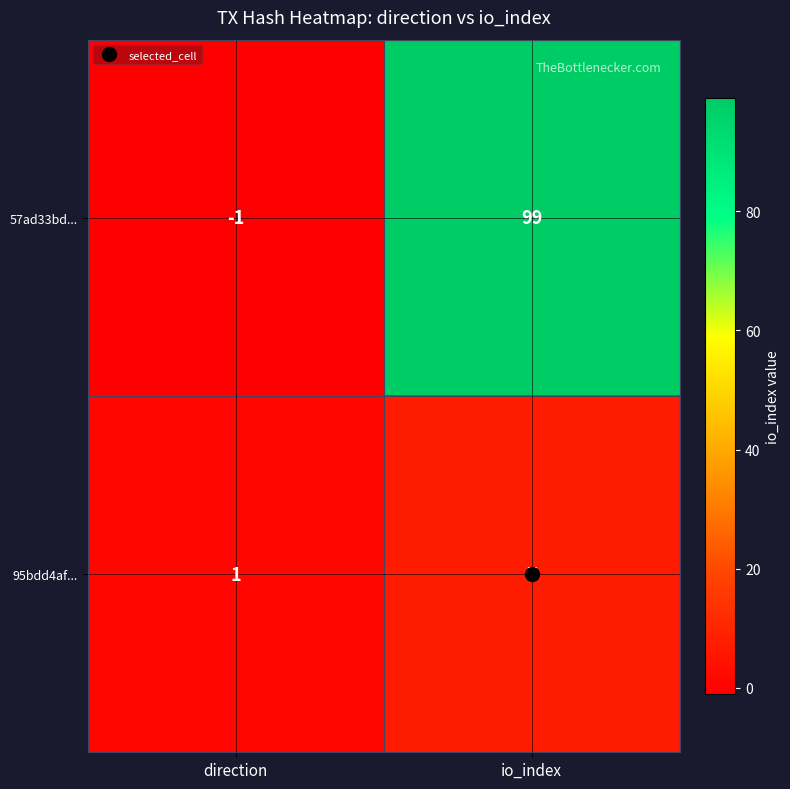

What is the difference between the maximum and minimum values in the 57ad33bd... series?

100